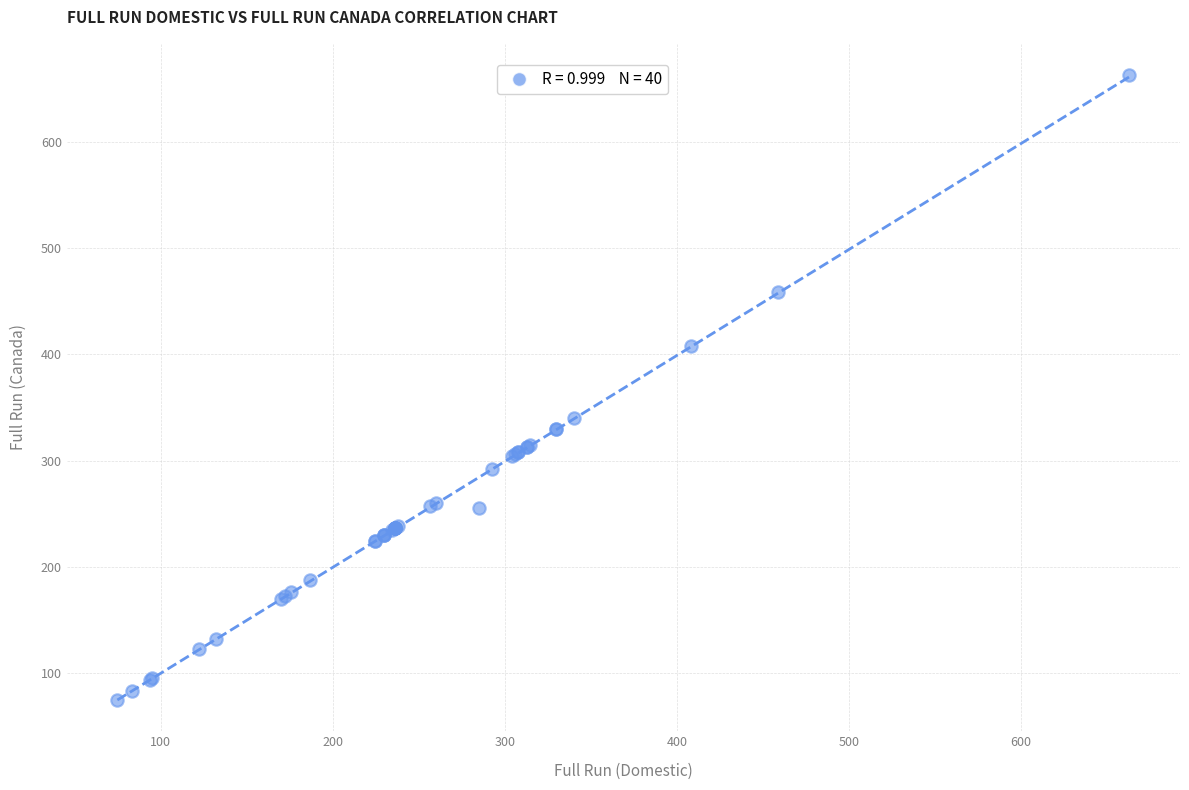

What Y value in the scatter plot is closest to 368?

340.0